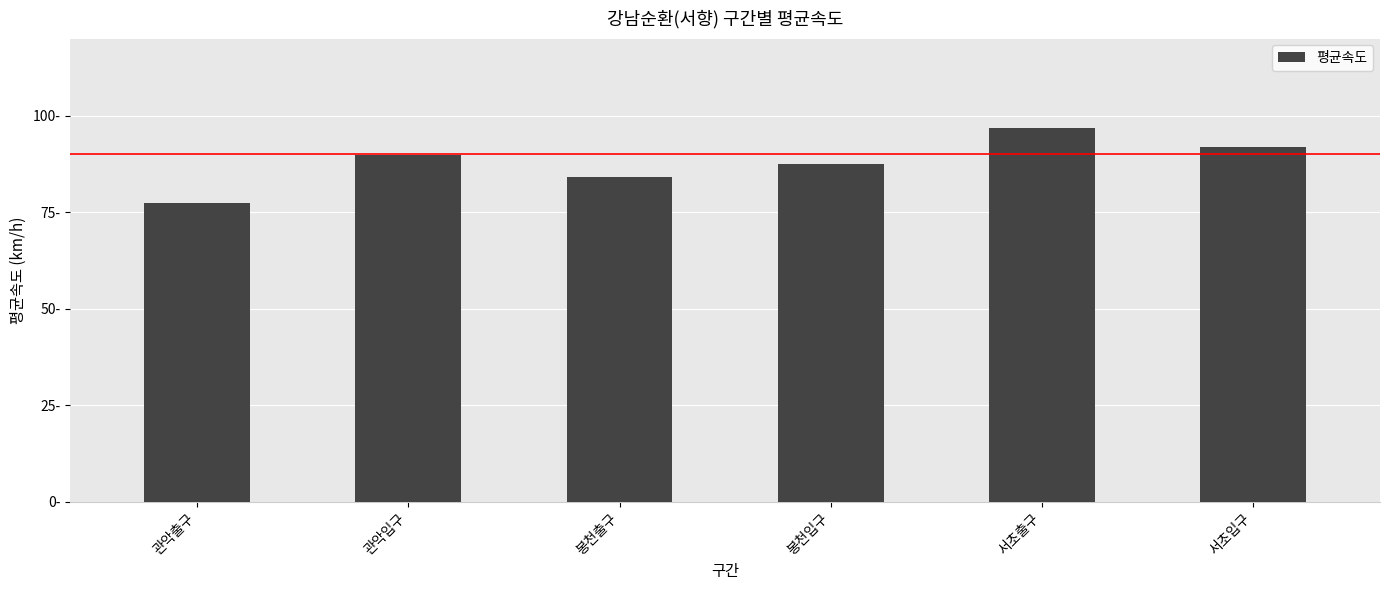

Rank the categories by value from highest to lowest.

서초출구, 서초입구, 관악입구, 봉천입구, 봉천출구, 관악출구